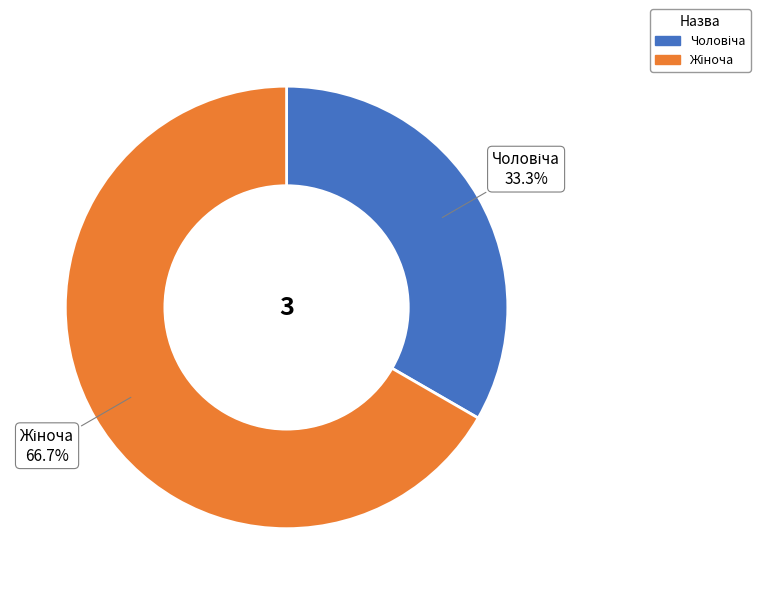

Count the number of slices in the pie.

2